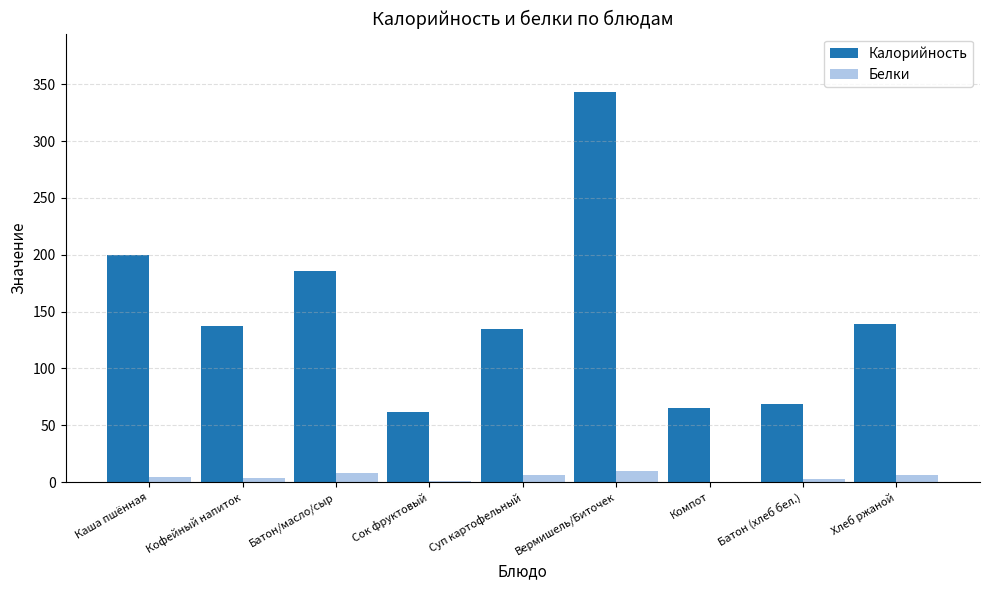

Which series has the largest total across all categories?

Калорийность